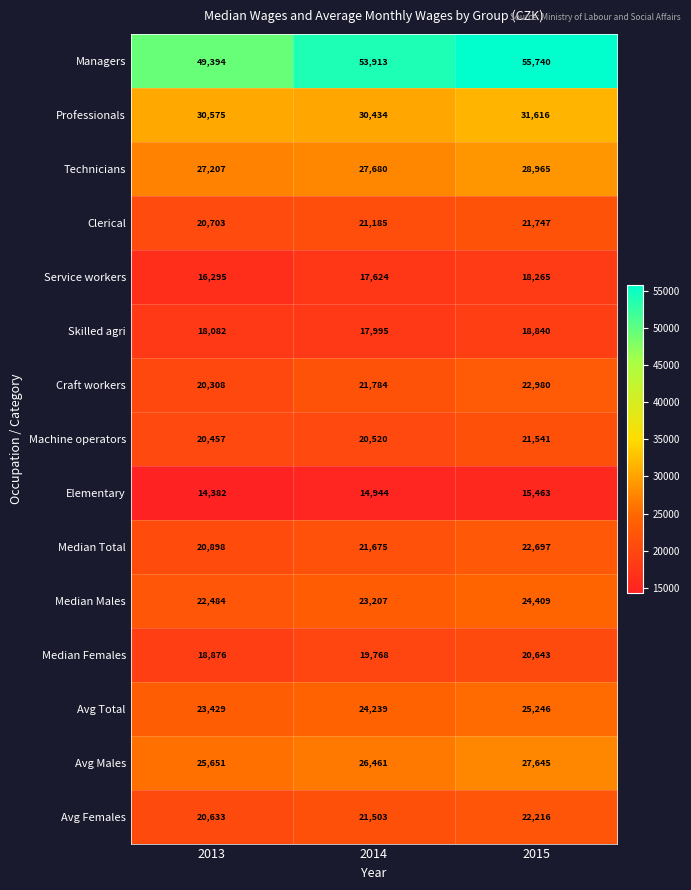

What is the total value across all series at 2013?

349374